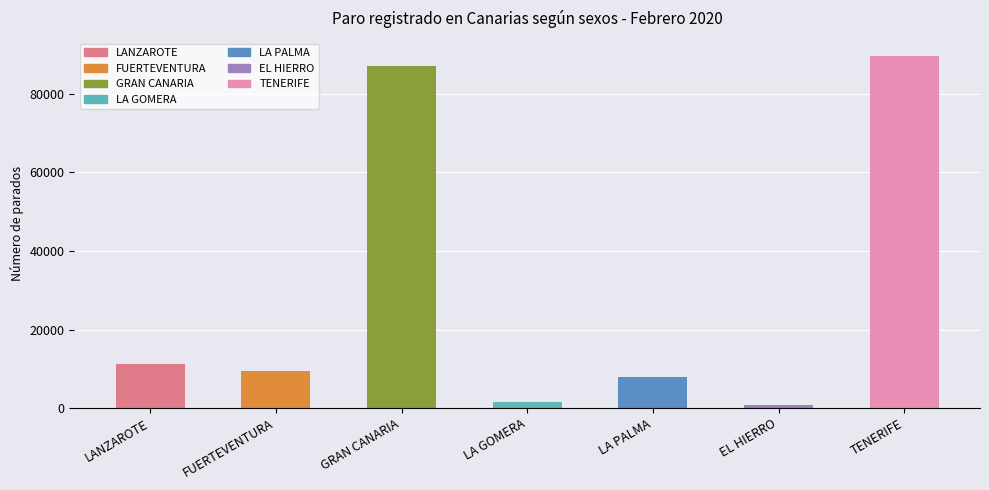

What is the label of the 1st bar from the right?

TENERIFE